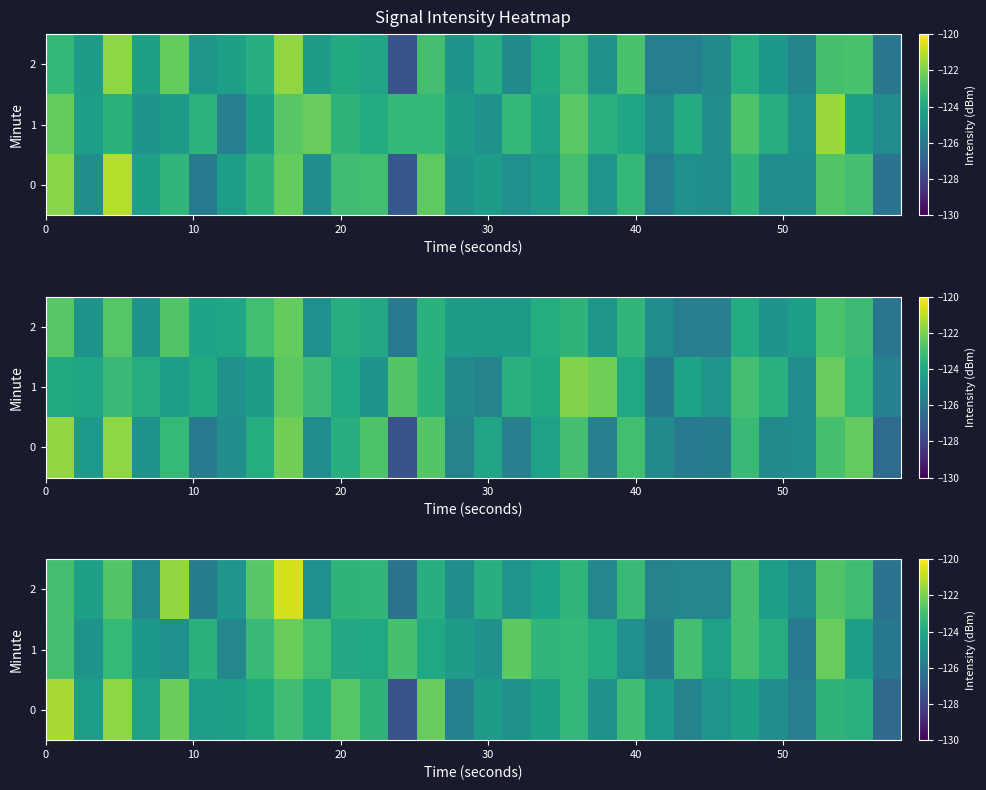

List the series in order of their overall mean, lowest first.

0, 2, 1